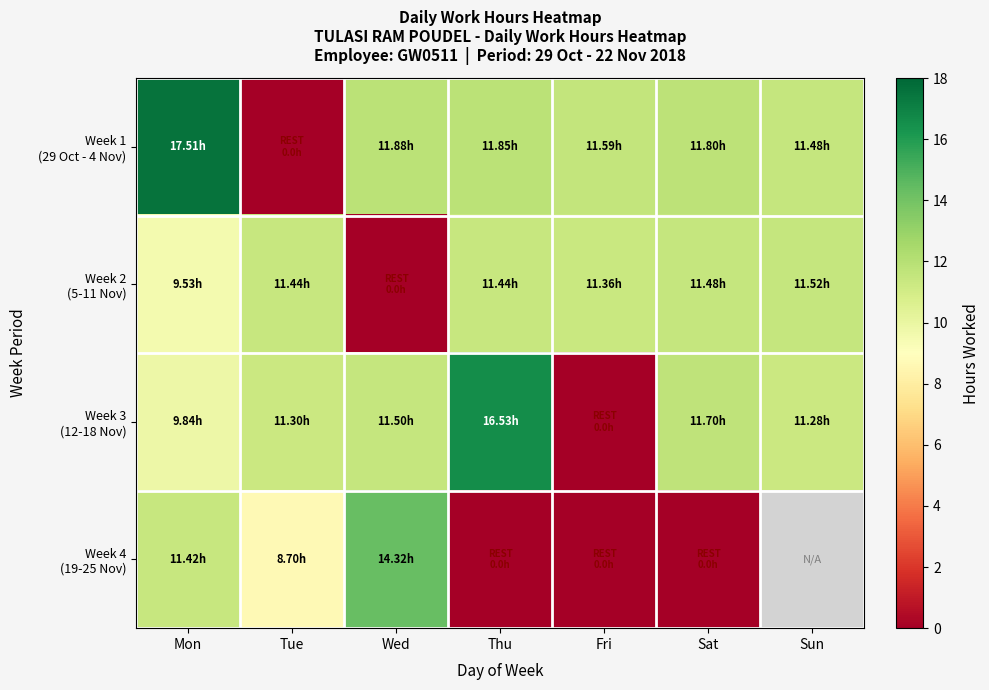

What is the maximum value shown in the chart?

17.5